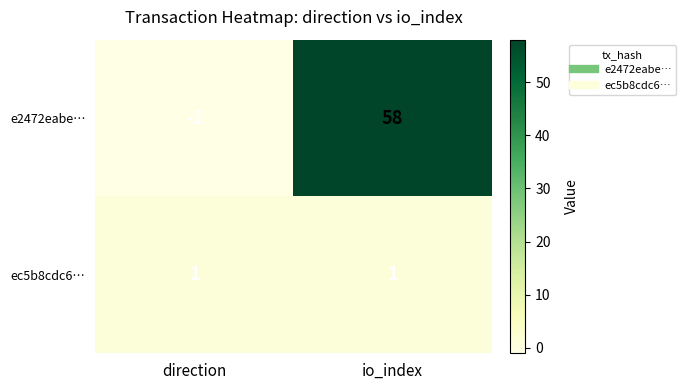

Which category has the highest value across all series?

io_index